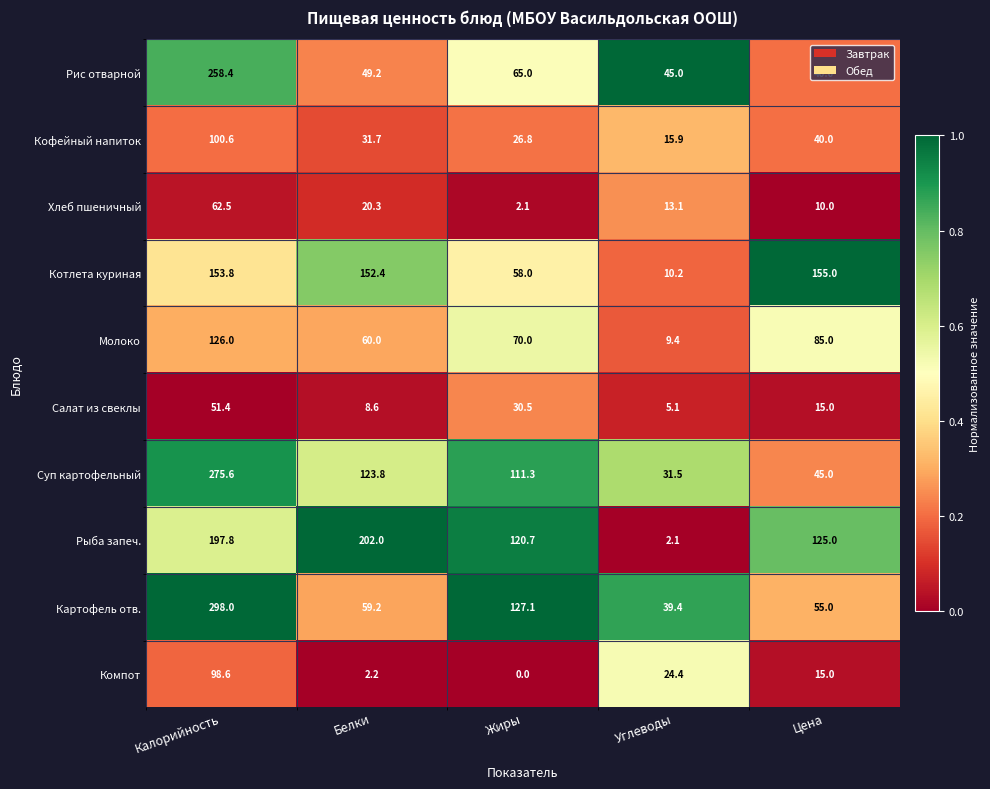

What is the difference between the maximum and minimum values in the Котлета куриная series?

144.8